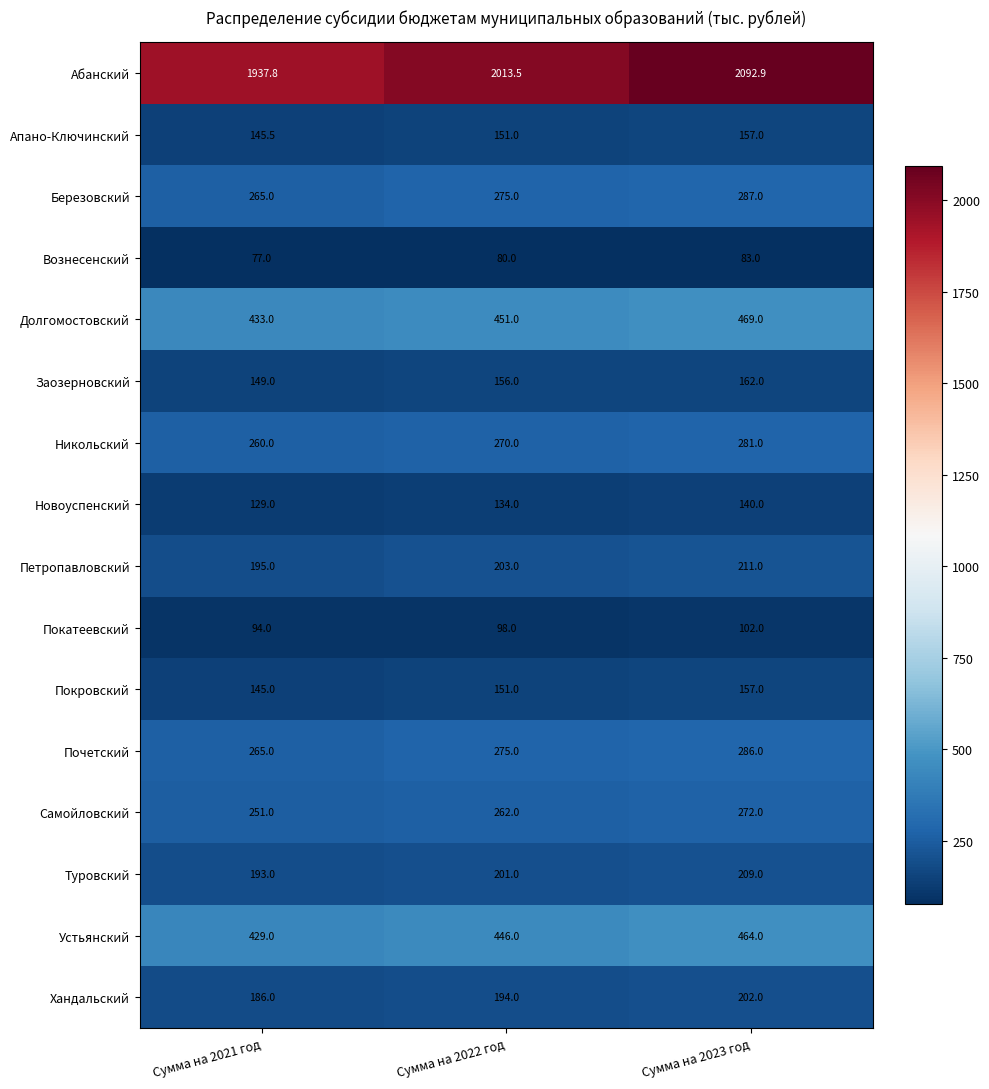

How many categories are shown in the chart?

3